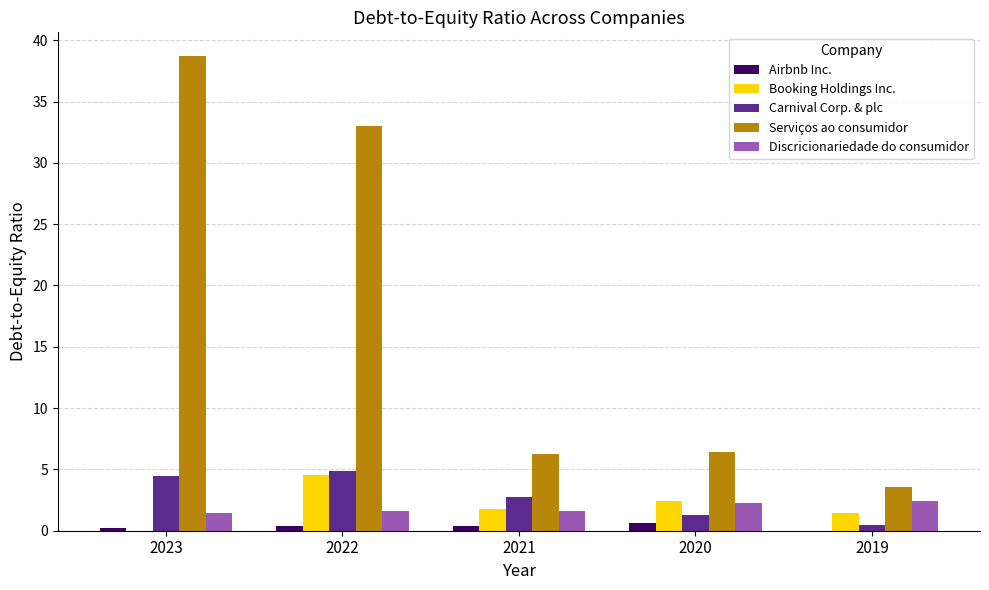

Which series has the largest total across all categories?

Serviços ao consumidor